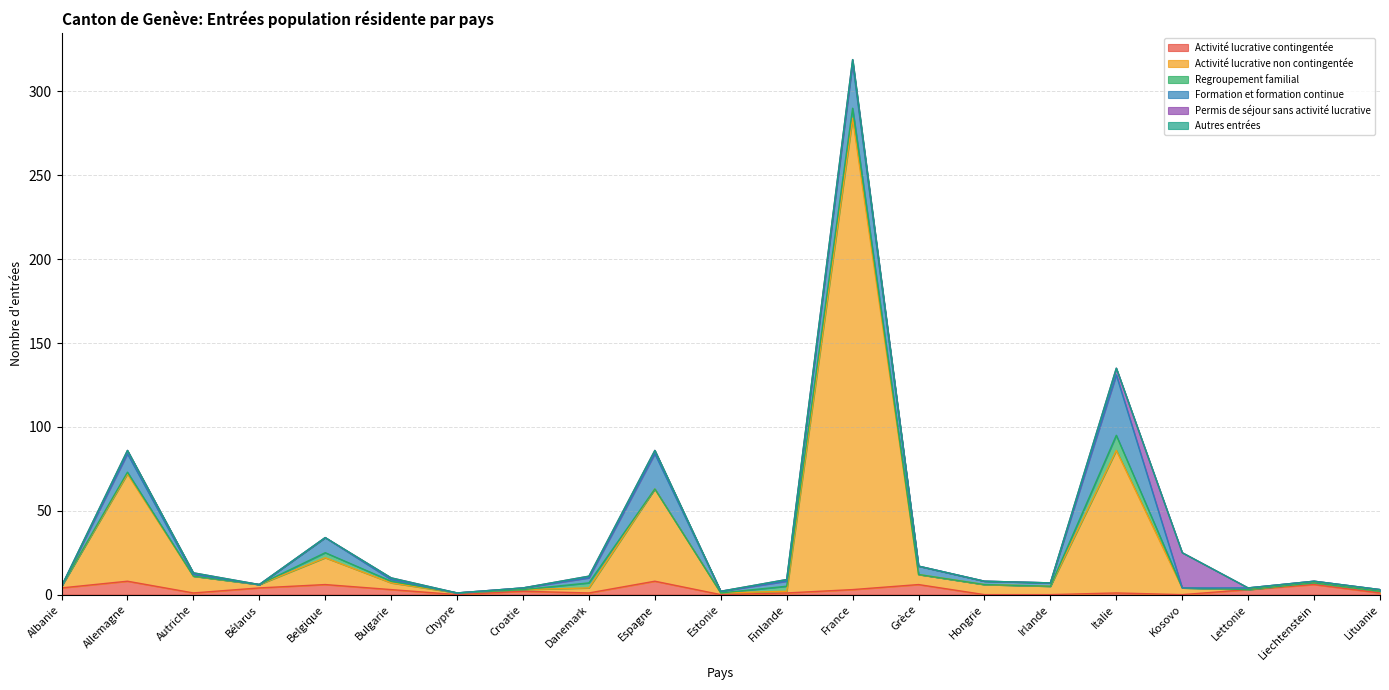

How many lines are shown in the chart?

6